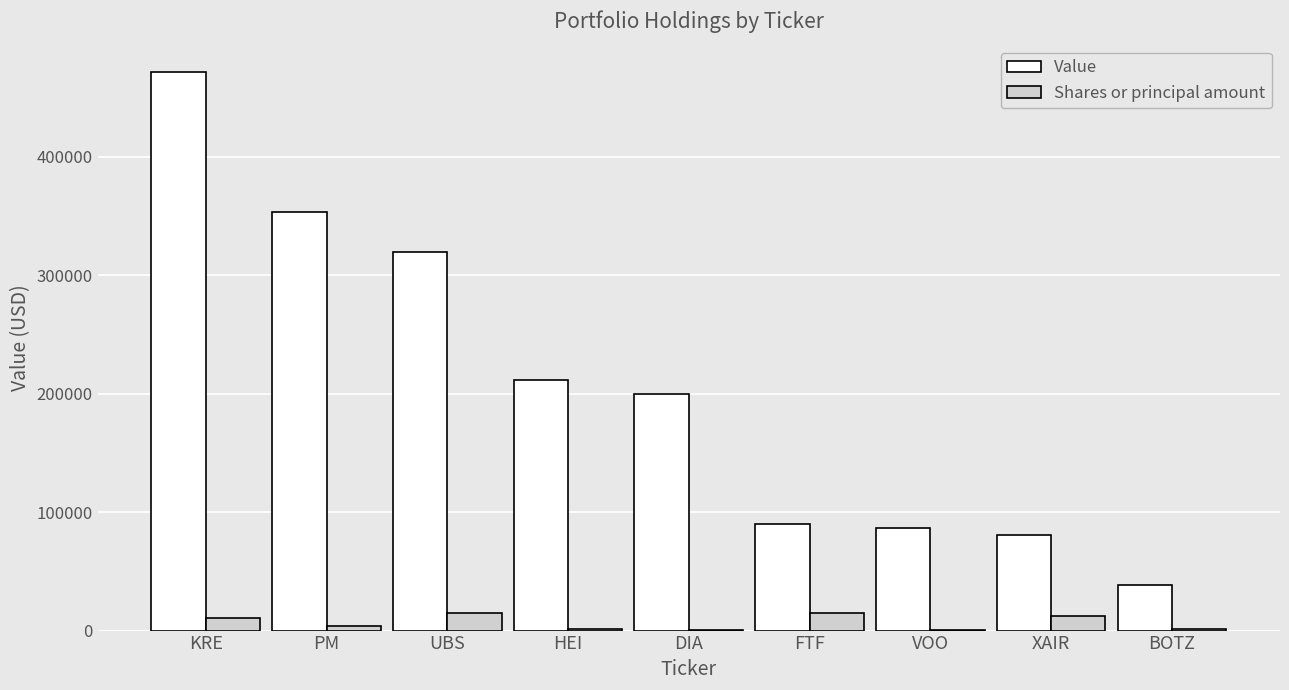

True or false: Value has a value of 471495 at KRE.

True